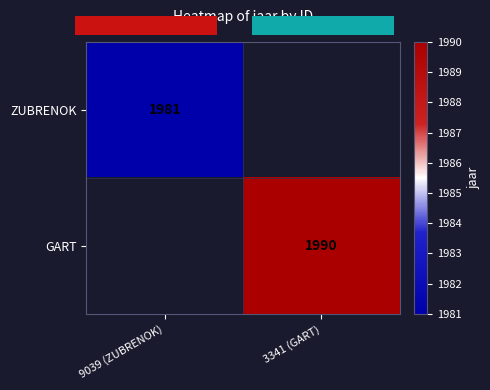

How many series are shown in this chart?

2